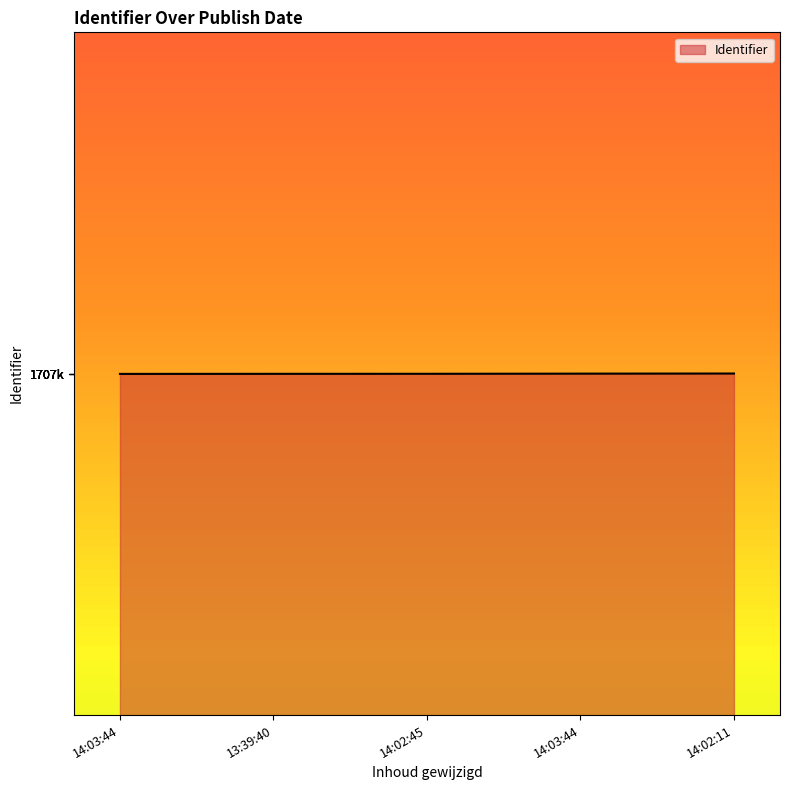

Does the chart display data point markers on the line(s)?

No